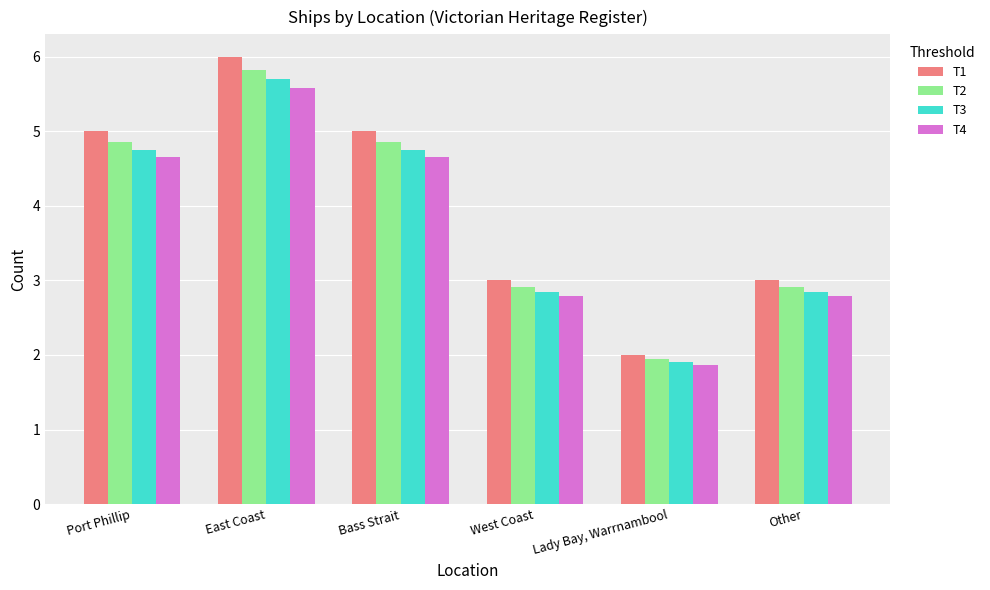

Where does the T2 series first go above 4?

Port Phillip